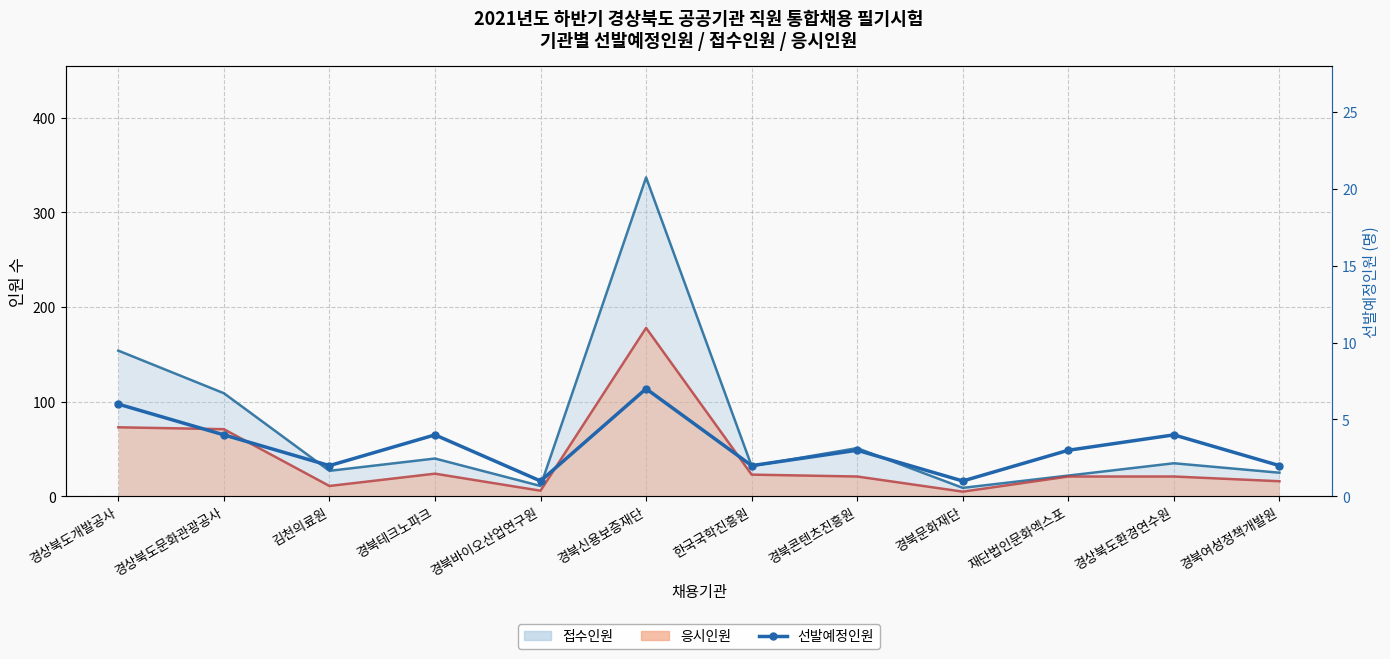

Is it true that the value at 경상북도문화관광공사 is 2?

False